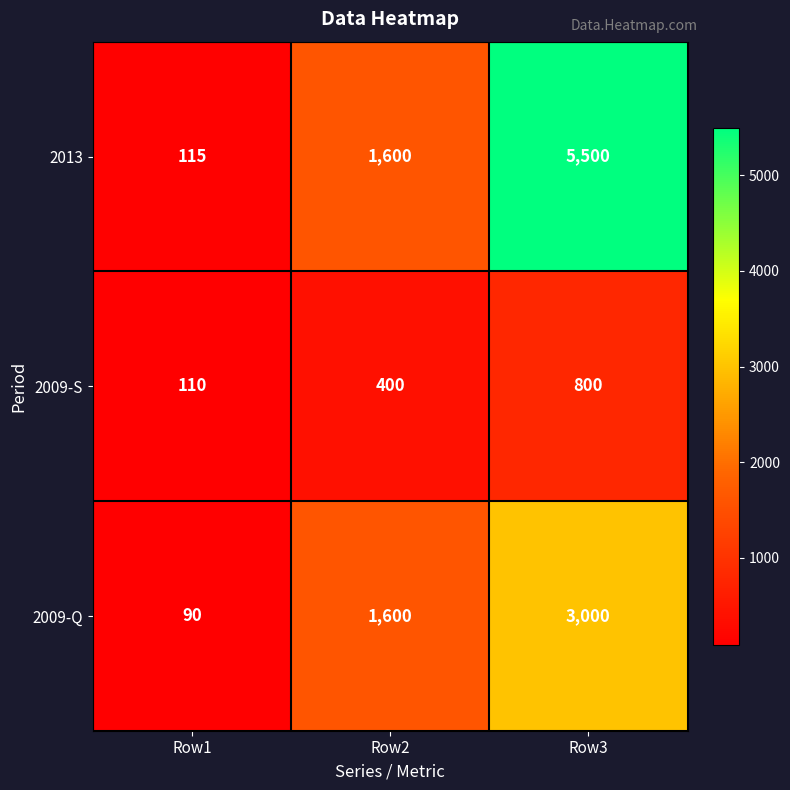

List the series in order of their peak value, lowest first.

2009-S, 2009-Q, 2013